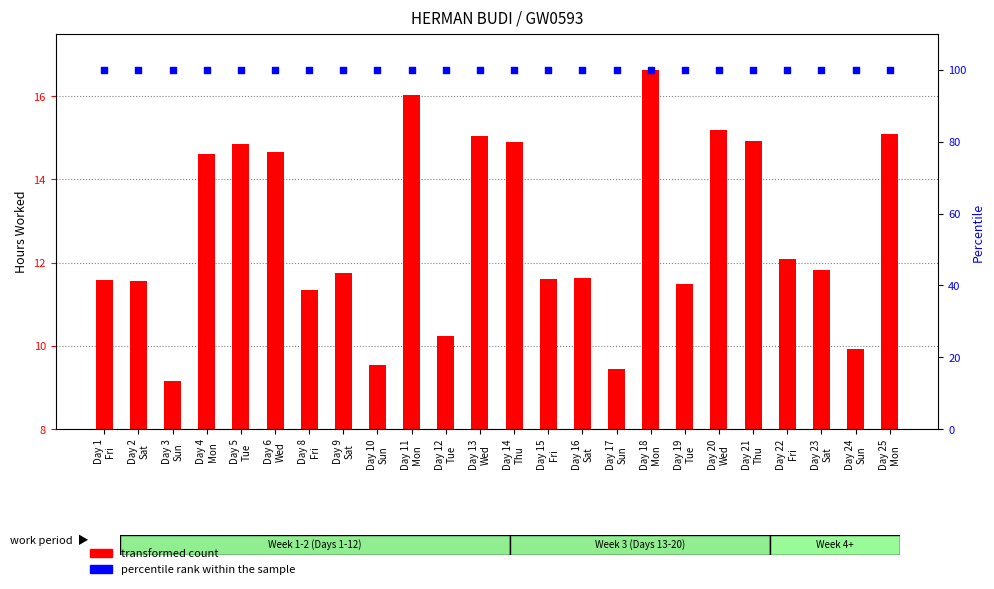

Which series reaches the maximum Y coordinate?

percentile rank within the sample